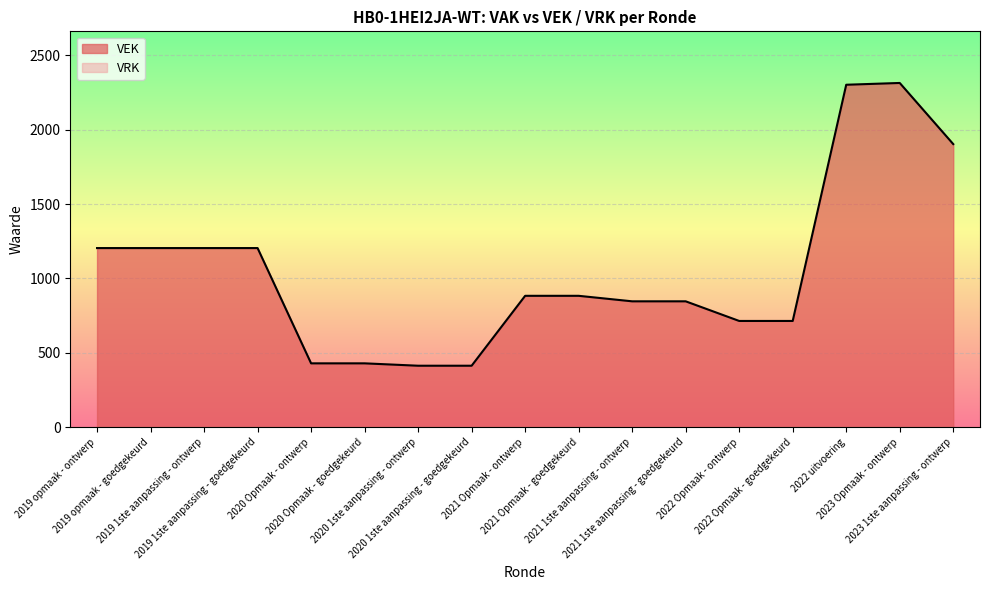

What is the sum of the values at 2020 Opmaak - ontwerp and 2022 uitvoering?

2731